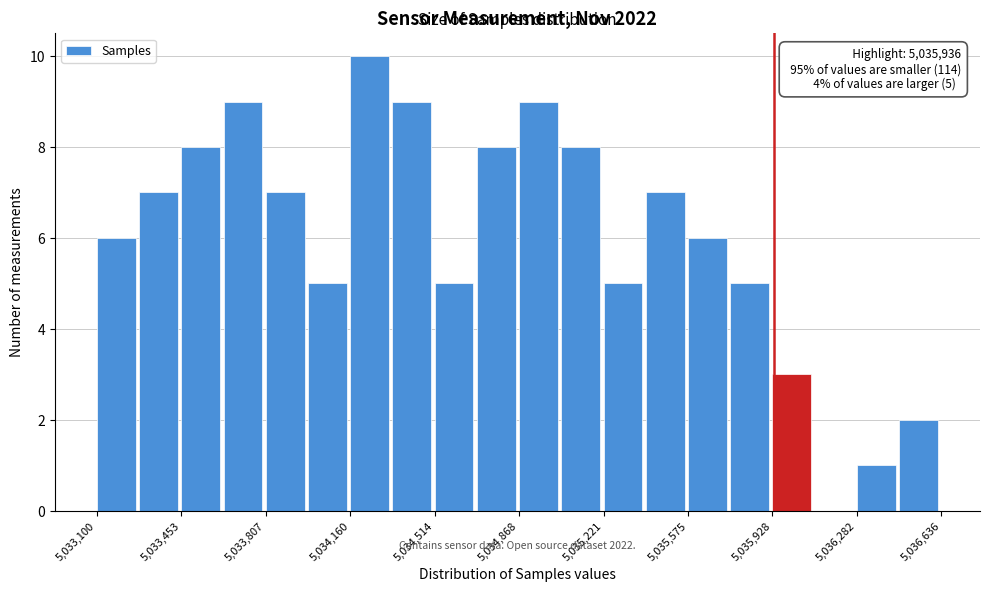

Read against the x-axis, roughly where is the centre of the tallest bar?

5034250